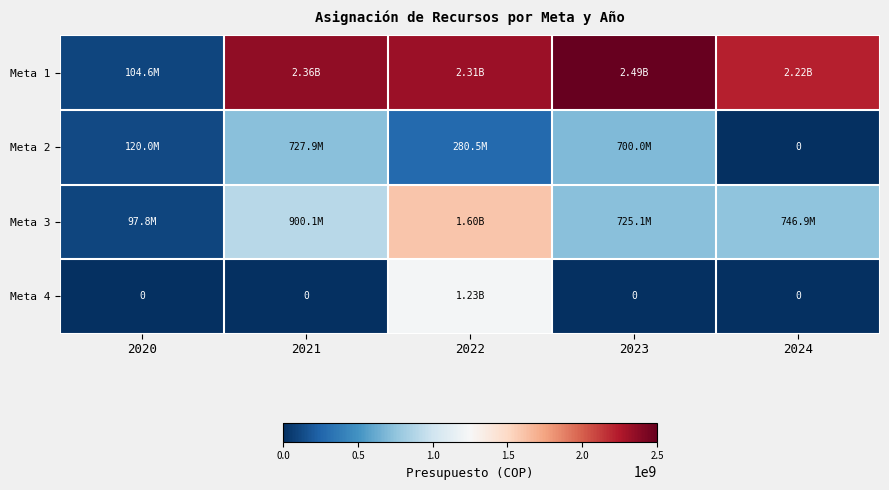

Where is Meta 1 nearest to the value 1297825233?

2024